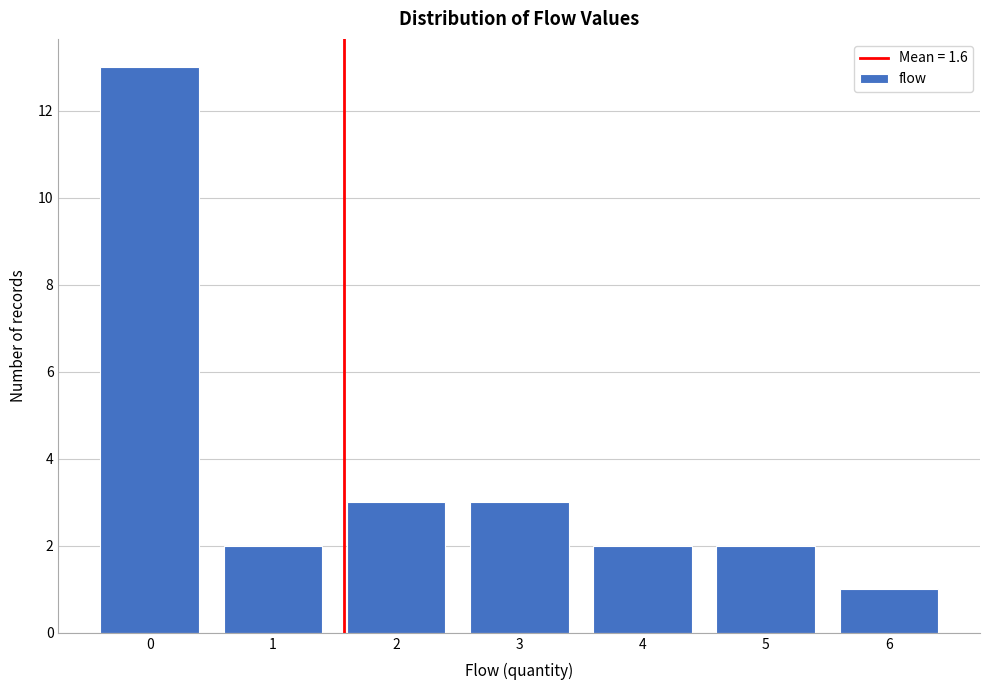

Reading left to right, list every bar in this chart as the range it spans on the x-axis followed by its height. The values are not printed on the chart, so give them approximately, as read against the axis.

-0.5 to 0.5: 13
0.5 to 1.5: 2
1.5 to 2.5: 3
2.5 to 3.5: 3
3.5 to 4.5: 2
4.5 to 5.5: 2
5.5 to 6.5: 1